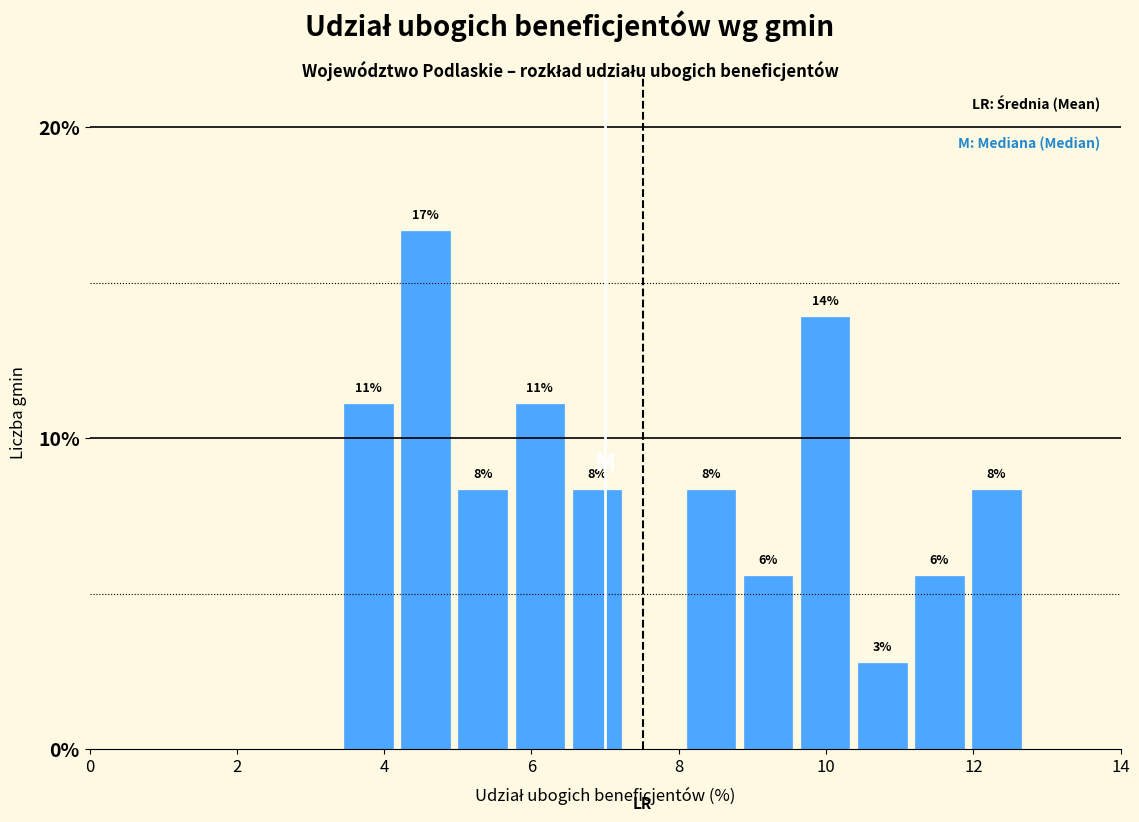

Around what value on the x-axis is the tallest bar? Give the approximate position of its centre, as read against the axis.

4.6